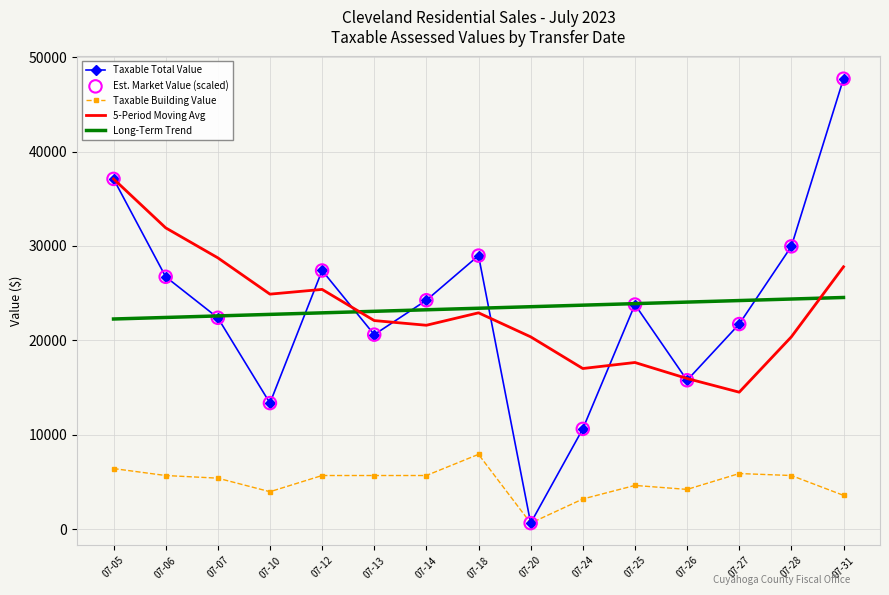

Which series has the largest range (max minus min)?

Taxable Total Value